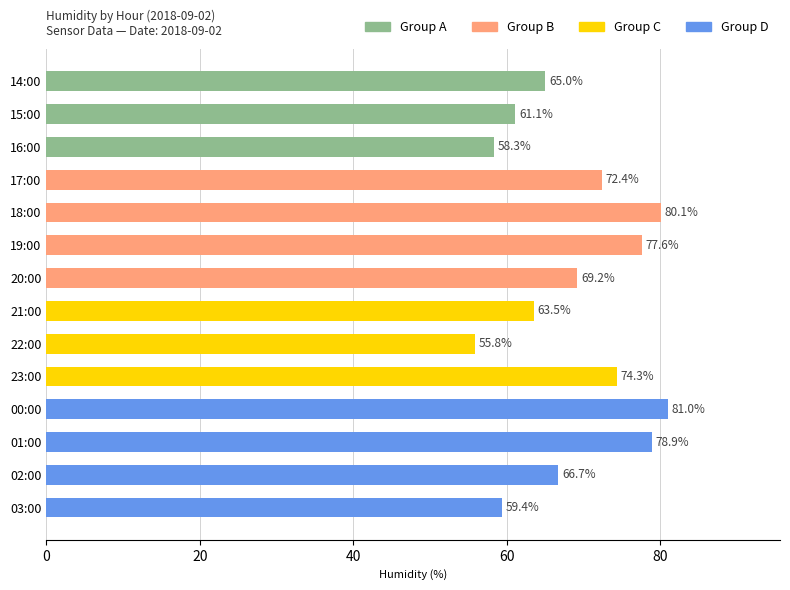

At which label is the value closest to 68?

20:00